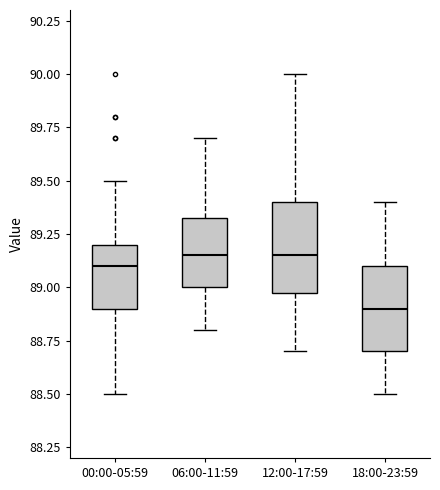

Which box has the lowest median line?

18:00-23:59